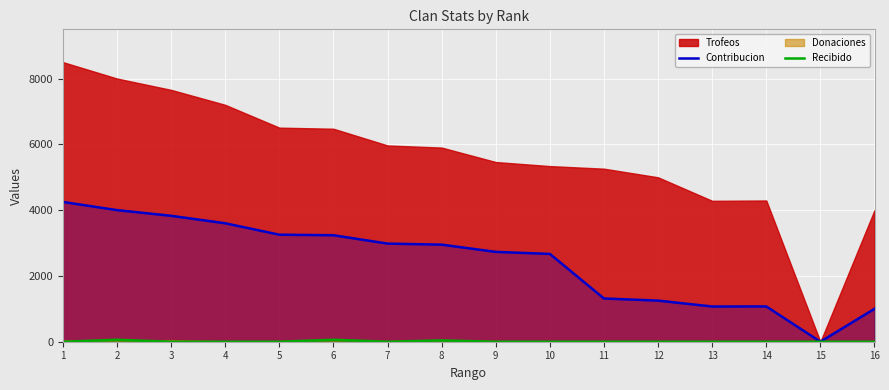

How many positive values does the Recibido series have?

3